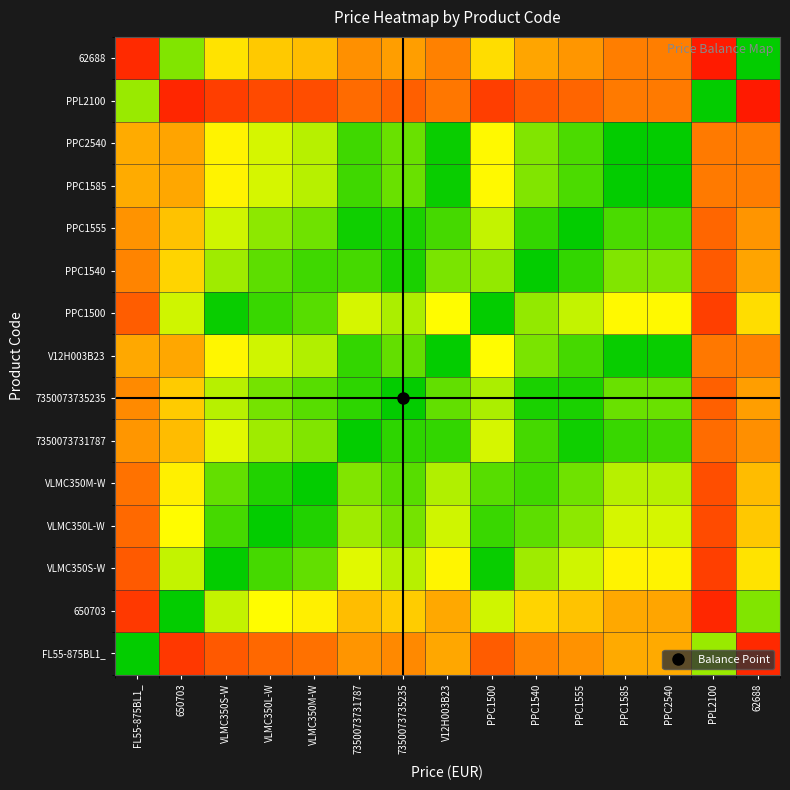

Which series has the widest spread of values?

PPC2540